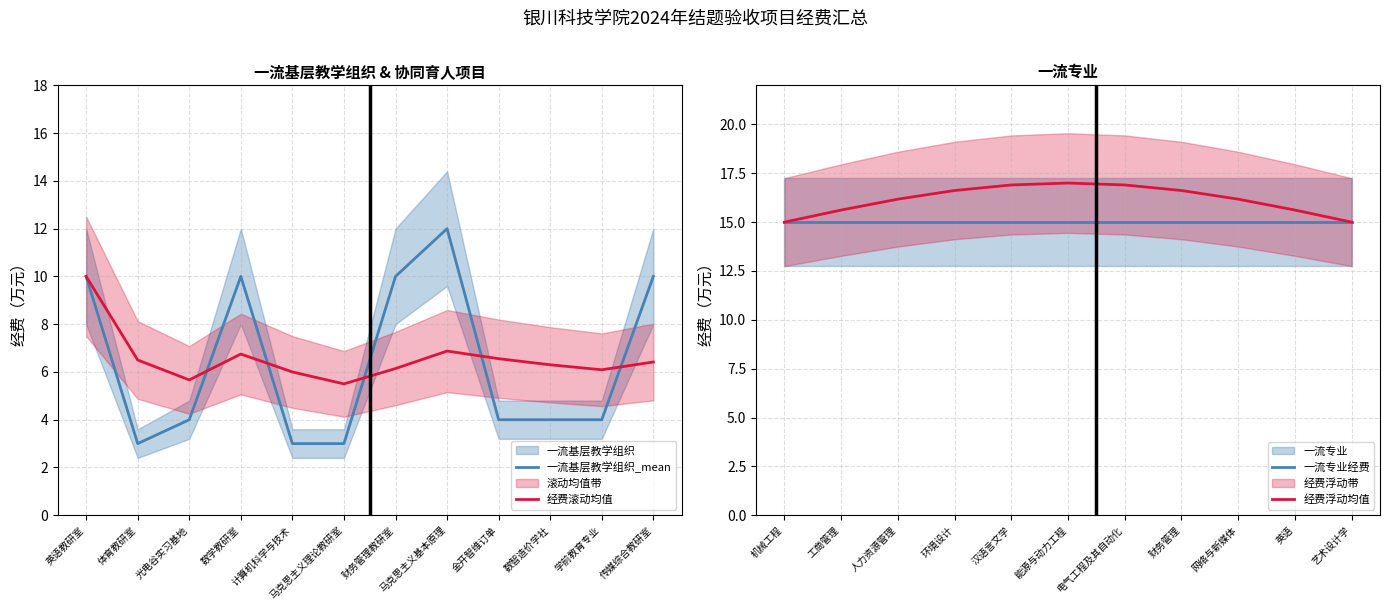

What is the value of the 2nd point from the left?

3